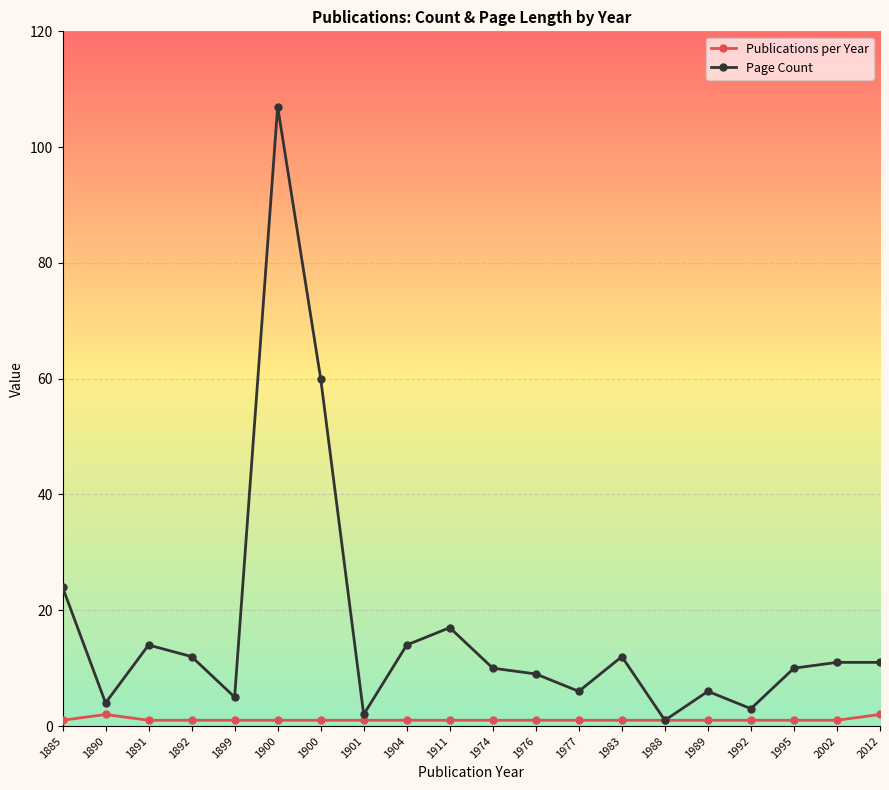

True or false: Page Count and Publications per Year cross at least once.

False